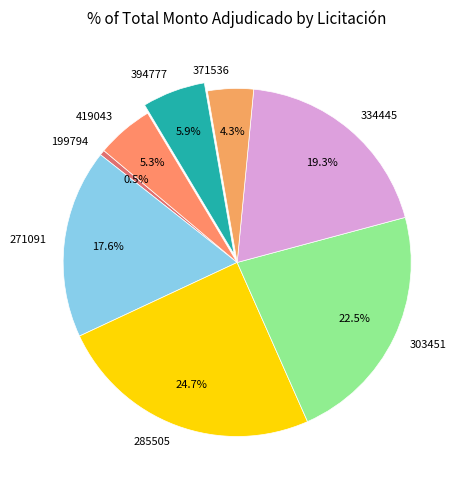

Approximately how many times larger is the value at 419043 compared to 334445?

0.3